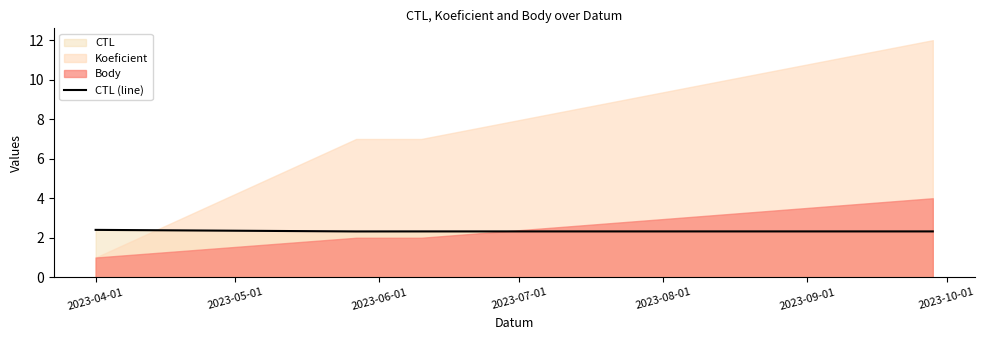

True or false: CTL (line) has more than 1 interior local peaks.

False